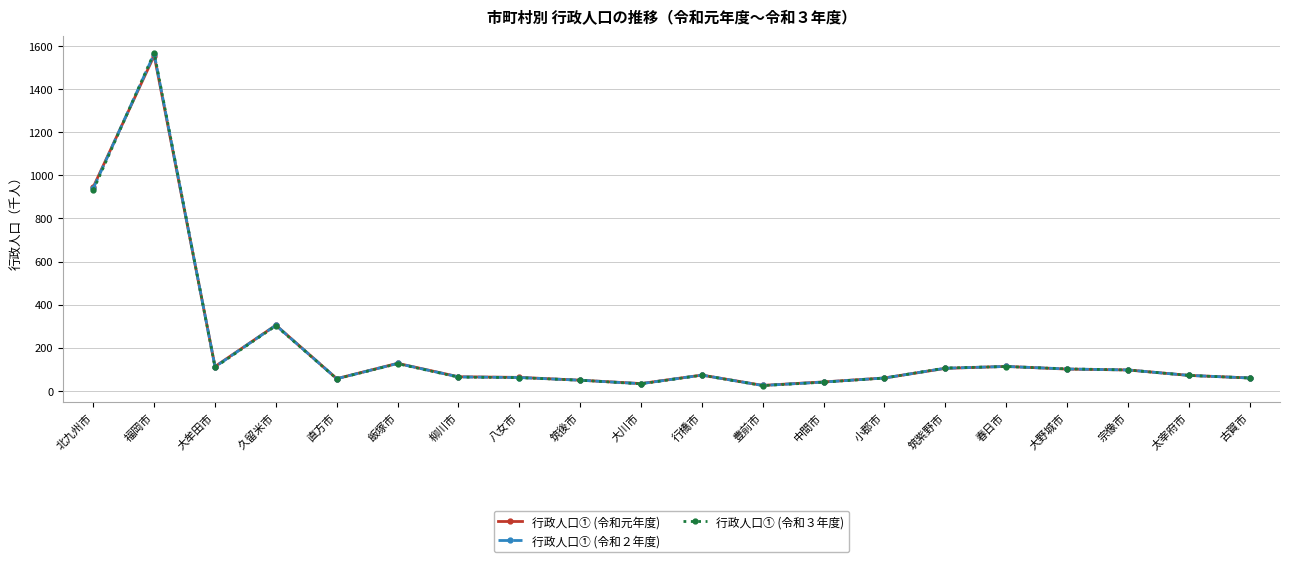

How many series are shown in this chart?

3